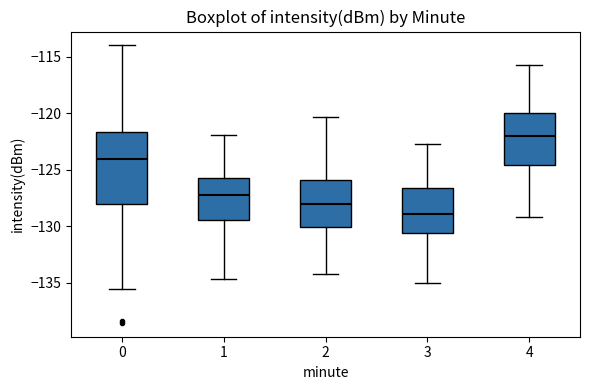

Which box is the tallest, from its lower edge to its upper edge?

0